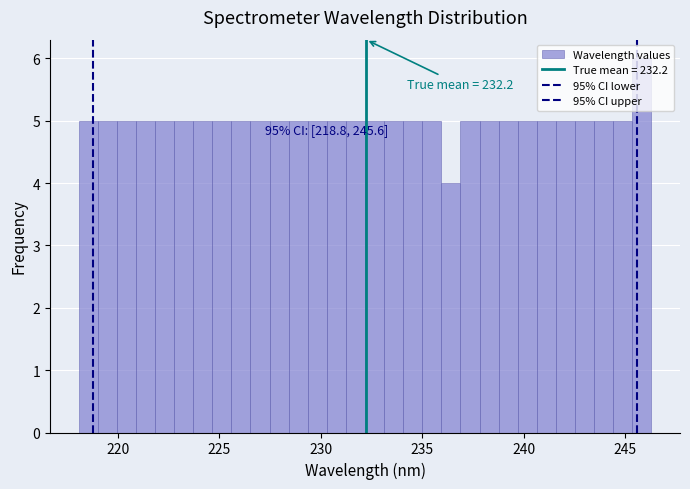

Read against the x-axis, roughly where is the centre of the tallest bar?

246.0